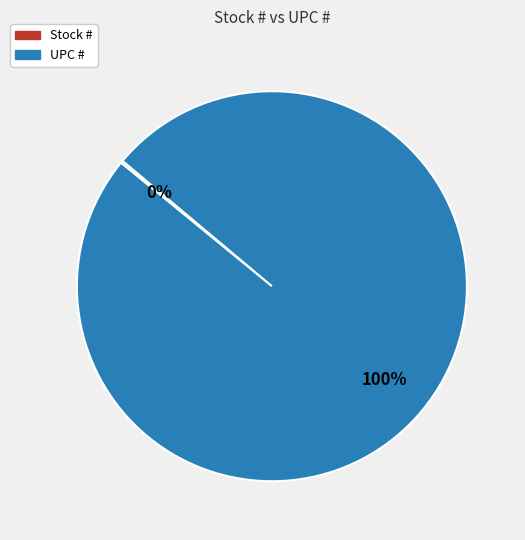

Which category has the biggest portion of the pie?

UPC #